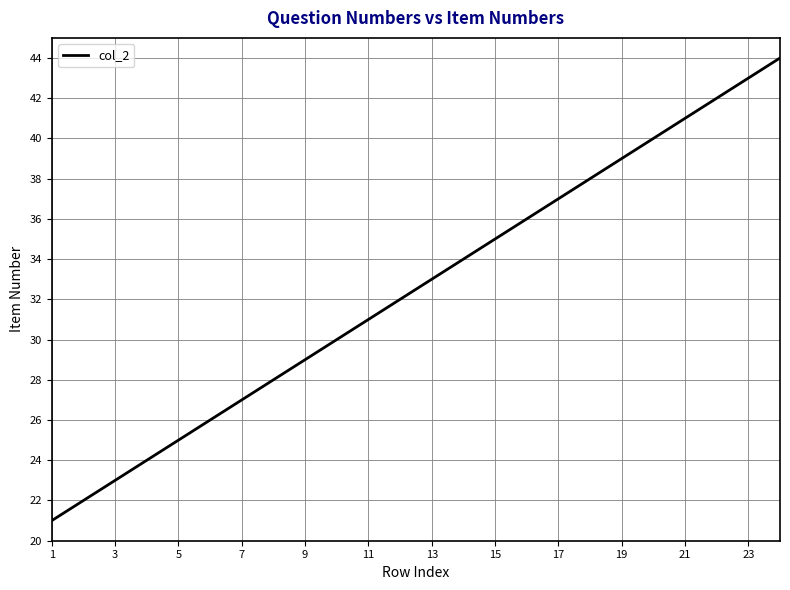

What is the smallest value displayed?

21